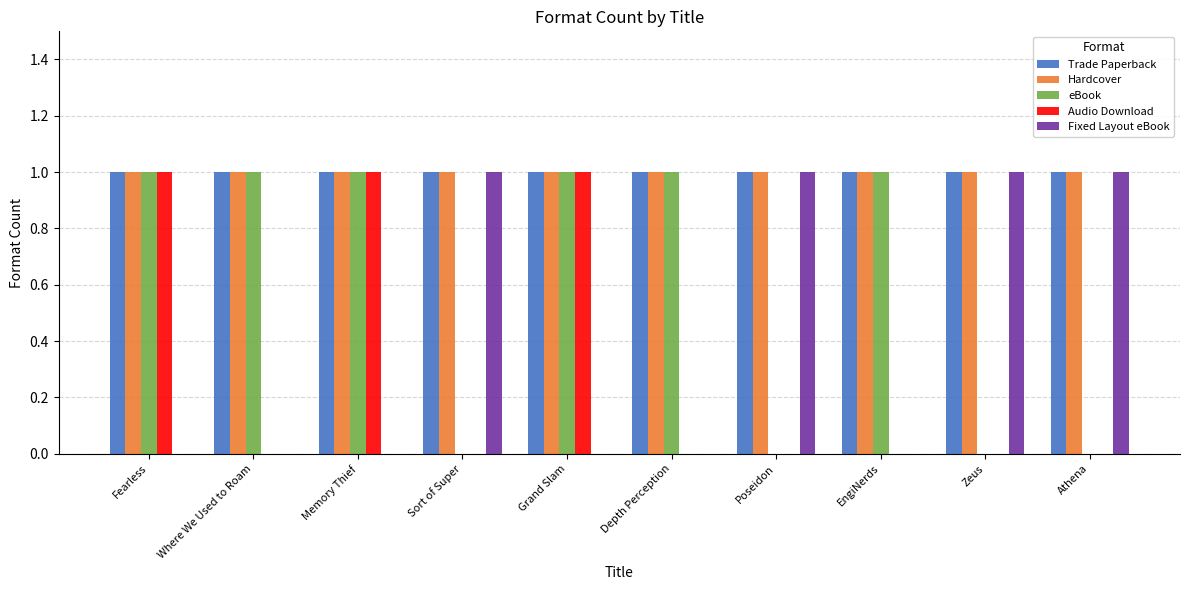

Reading left to right, what are all the values shown in this chart?

Trade Paperback: 1	1	1	1	1	1	1	1	1	1
Hardcover: 1	1	1	1	1	1	1	1	1	1
eBook: 1	1	1	0	1	1	0	1	0	0
Audio Download: 1	0	1	0	1	0	0	0	0	0
Fixed Layout eBook: 0	0	0	1	0	0	1	0	1	1